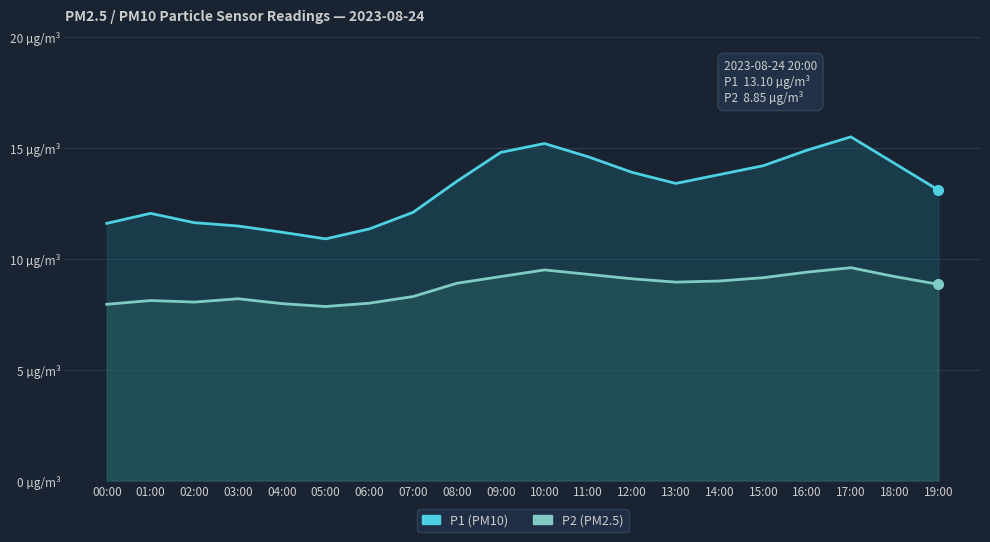

What are all the series names shown in the legend?

P1, P2